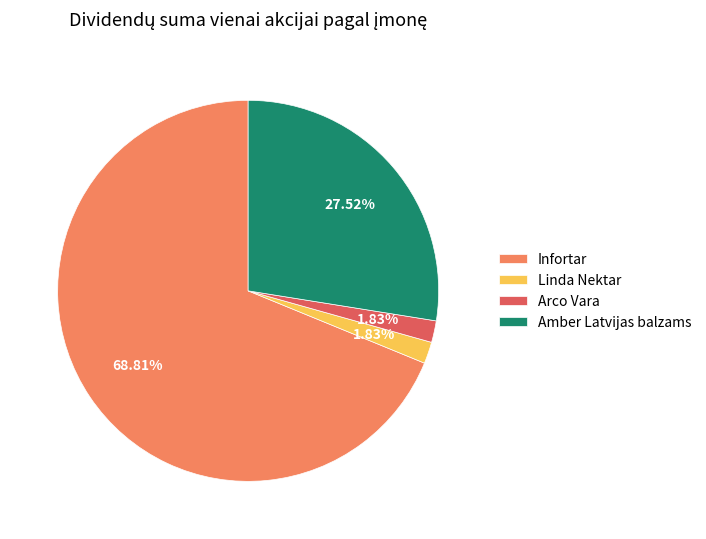

What percentage do Infortar and Linda Nektar together represent?

70.6%